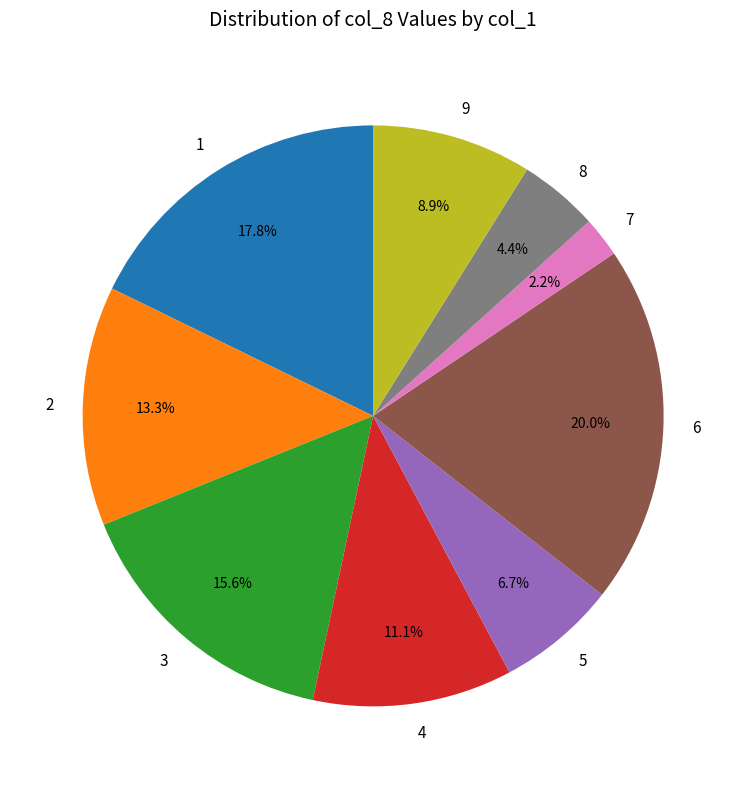

Does 8 account for over 50% of the chart?

No